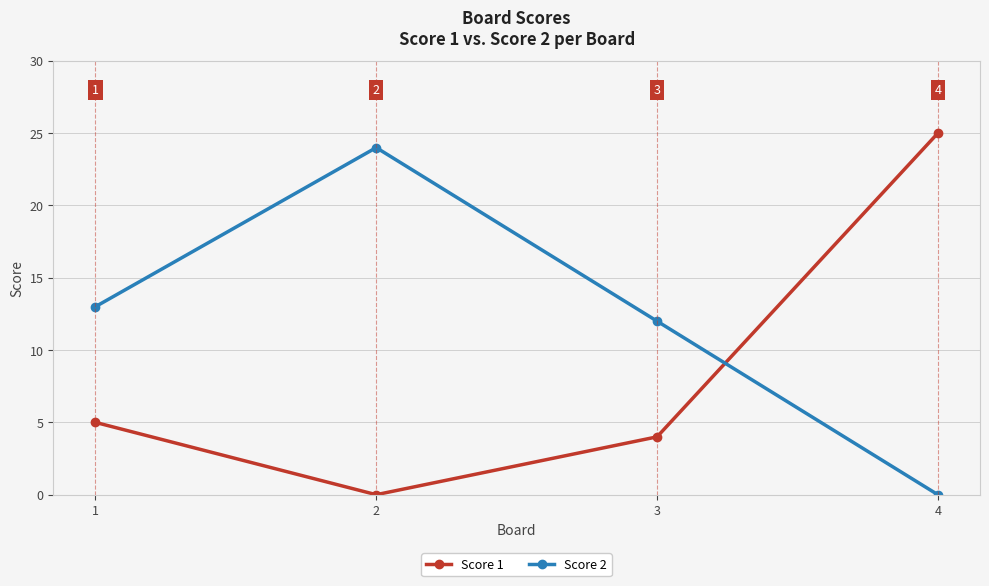

What is the approximate value of Score 2 at 3, to the nearest 10?

10